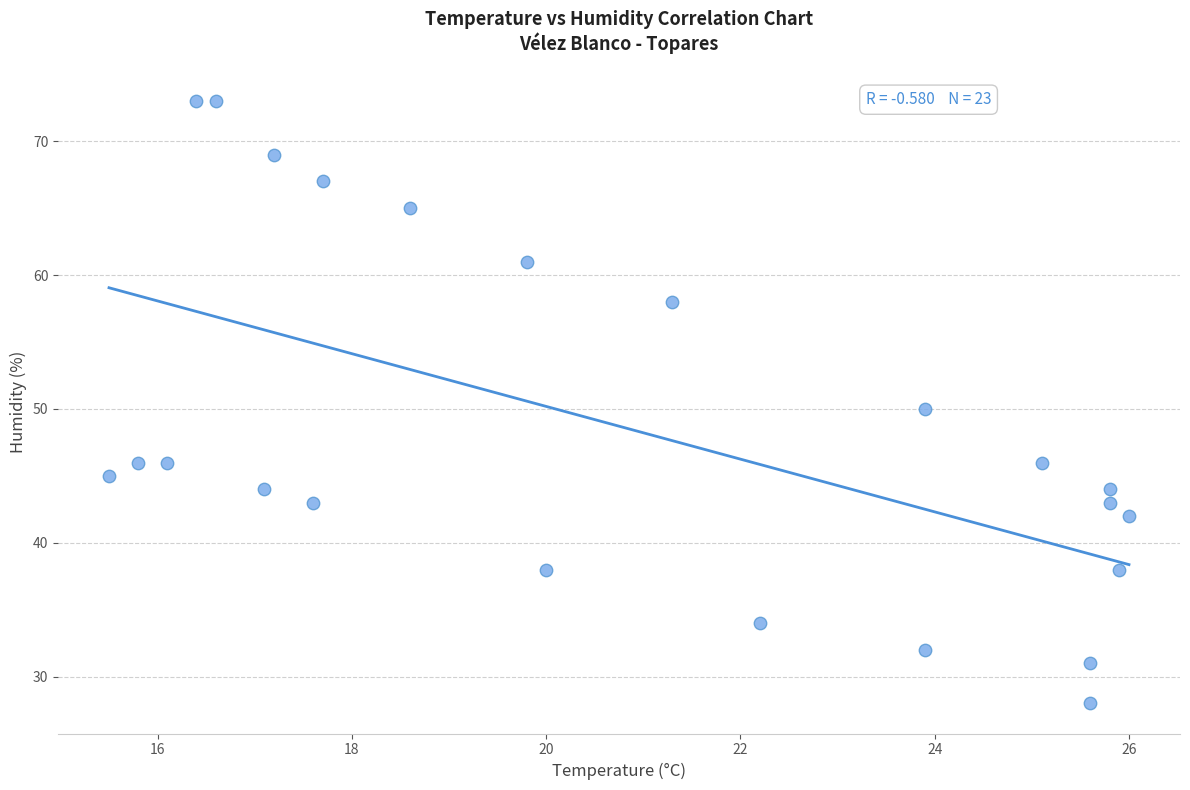

What is the range of Y values (max minus min)?

45